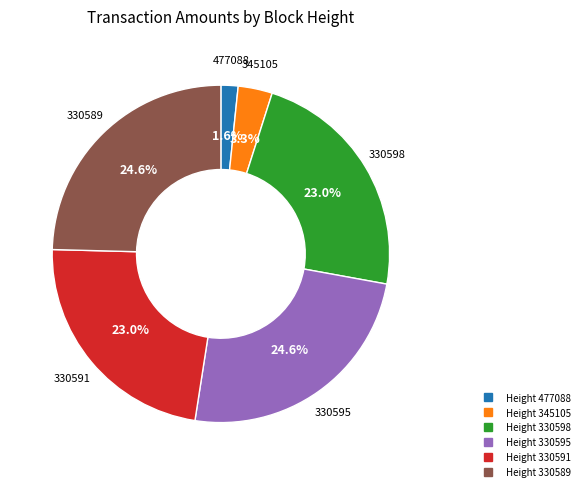

Does any single category account for the majority?

No